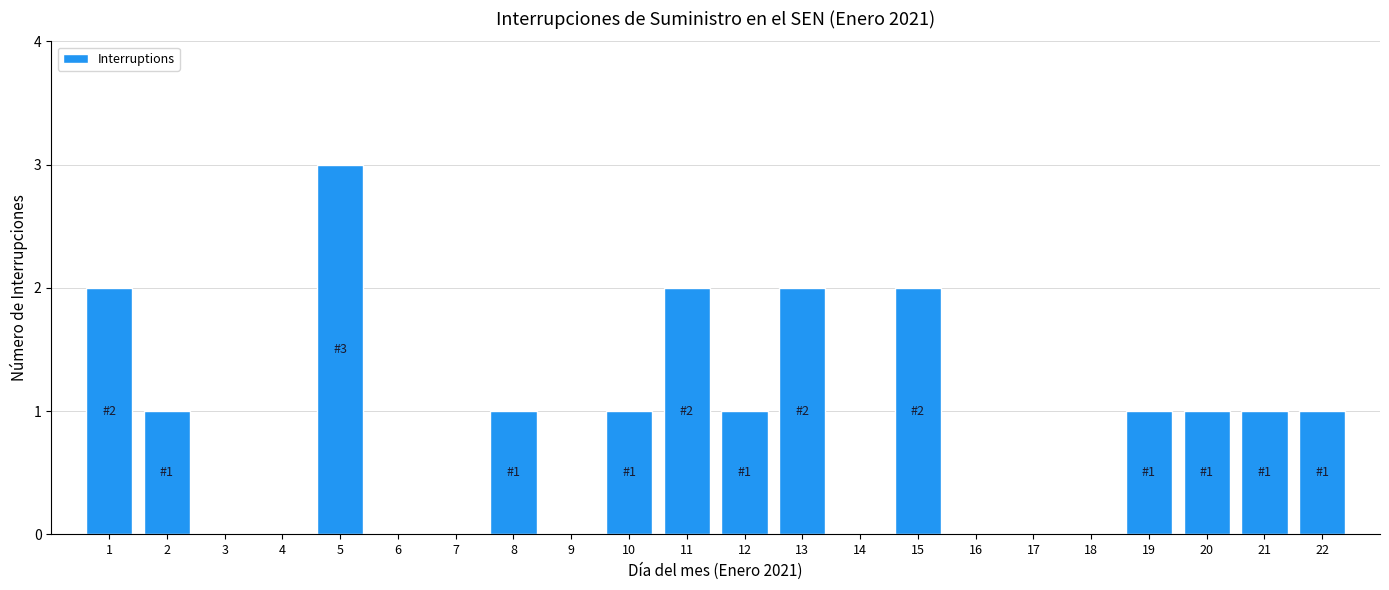

Reading left to right, list all the values displayed in this chart.

1=2	2=1	5=3	8=1	10=1	11=2	12=1	13=2	15=2	19=1	20=1	21=1	22=1